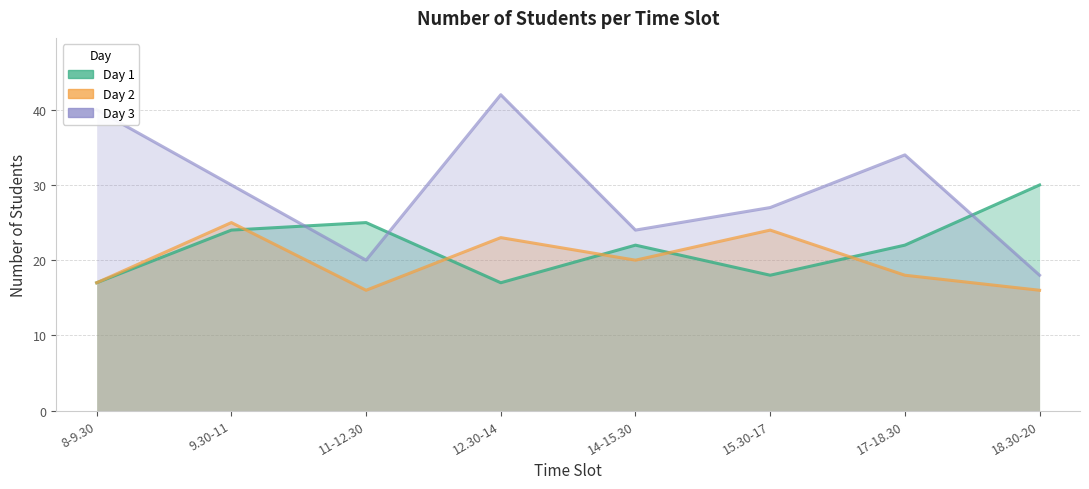

Which label corresponds to the largest value in the chart?

12.30-14